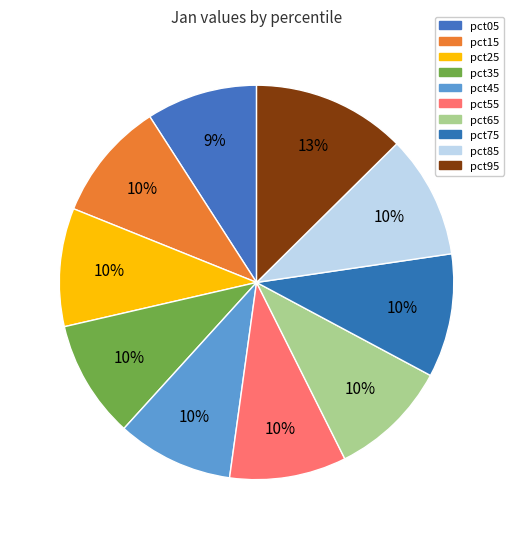

Between pct55 and pct25, which is larger?

pct25